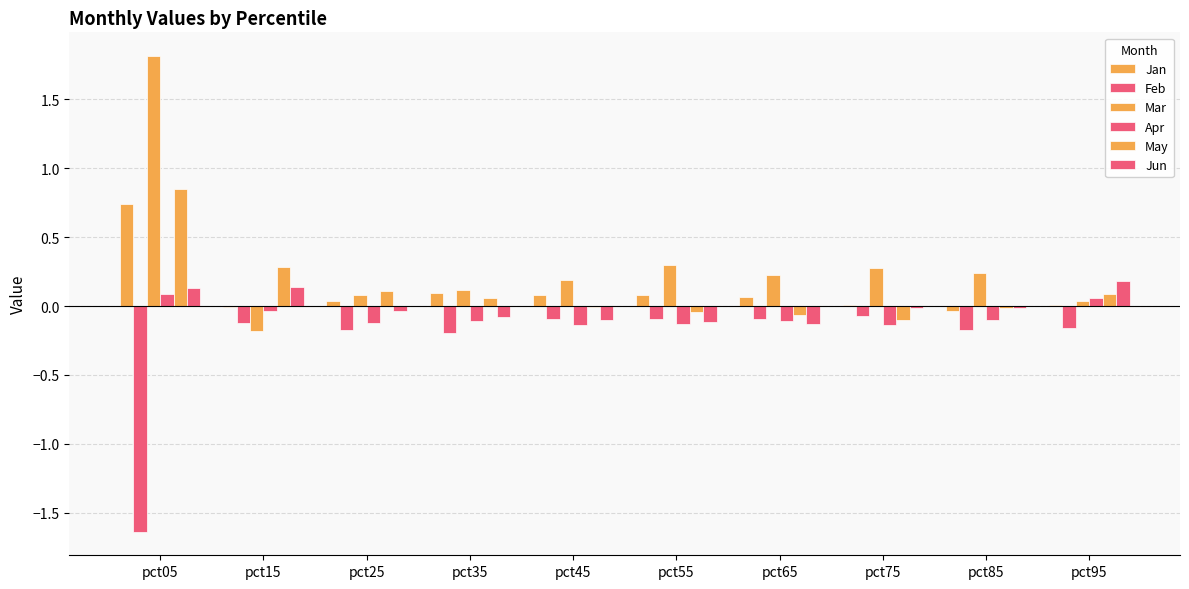

Are the bars grouped side by side (vs. stacked)?

Yes